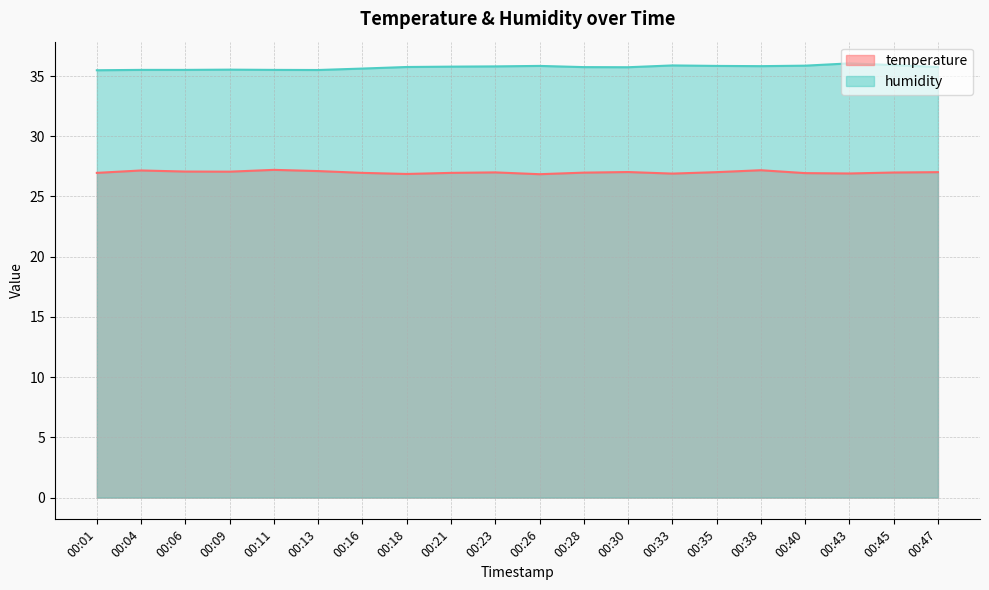

Which has a higher value, 00:38 or 00:45?

00:38